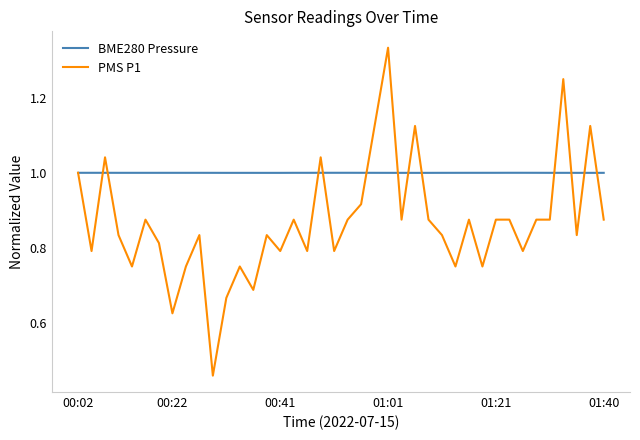

Which series has the largest total across all categories?

BME280 Pressure